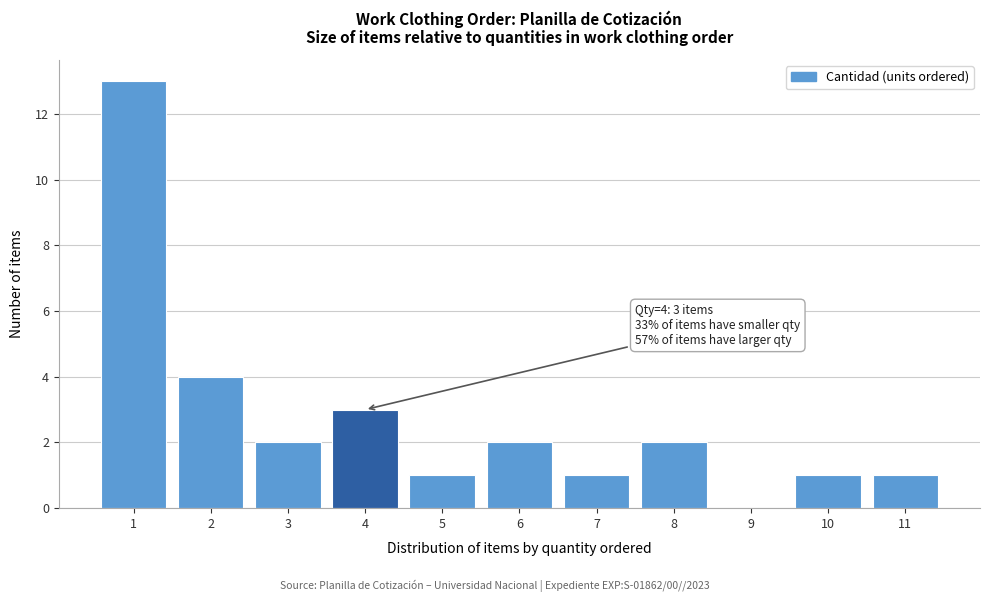

Reading right to left, transcribe all the data shown in this chart.

11=1	10=1	9=0	8=2	7=1	6=2	5=1	4=3	3=2	2=4	1=13